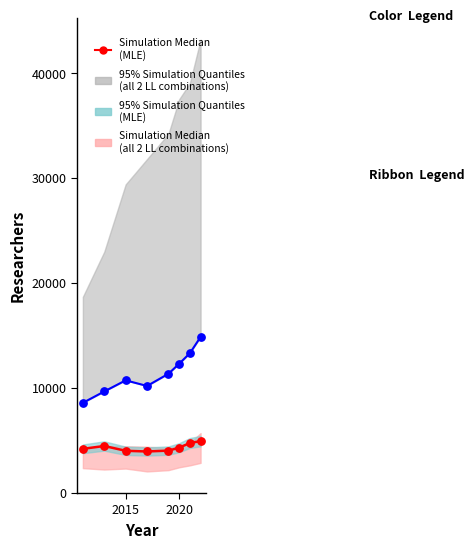

Which series reaches the minimum Y coordinate?

Simulation Median
(MLE)